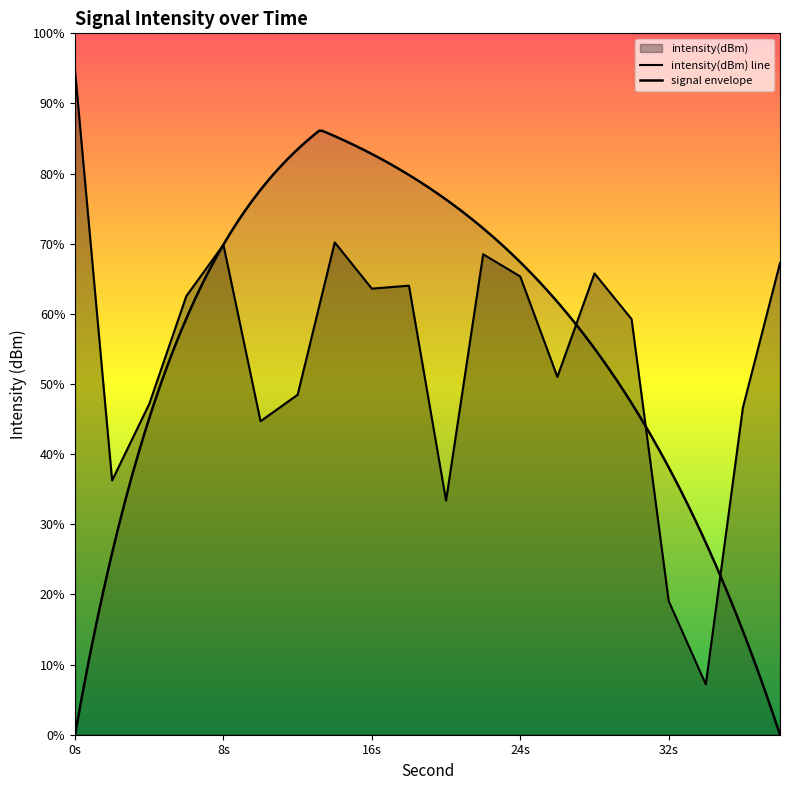

Which has a higher value, 18 or 22?

22